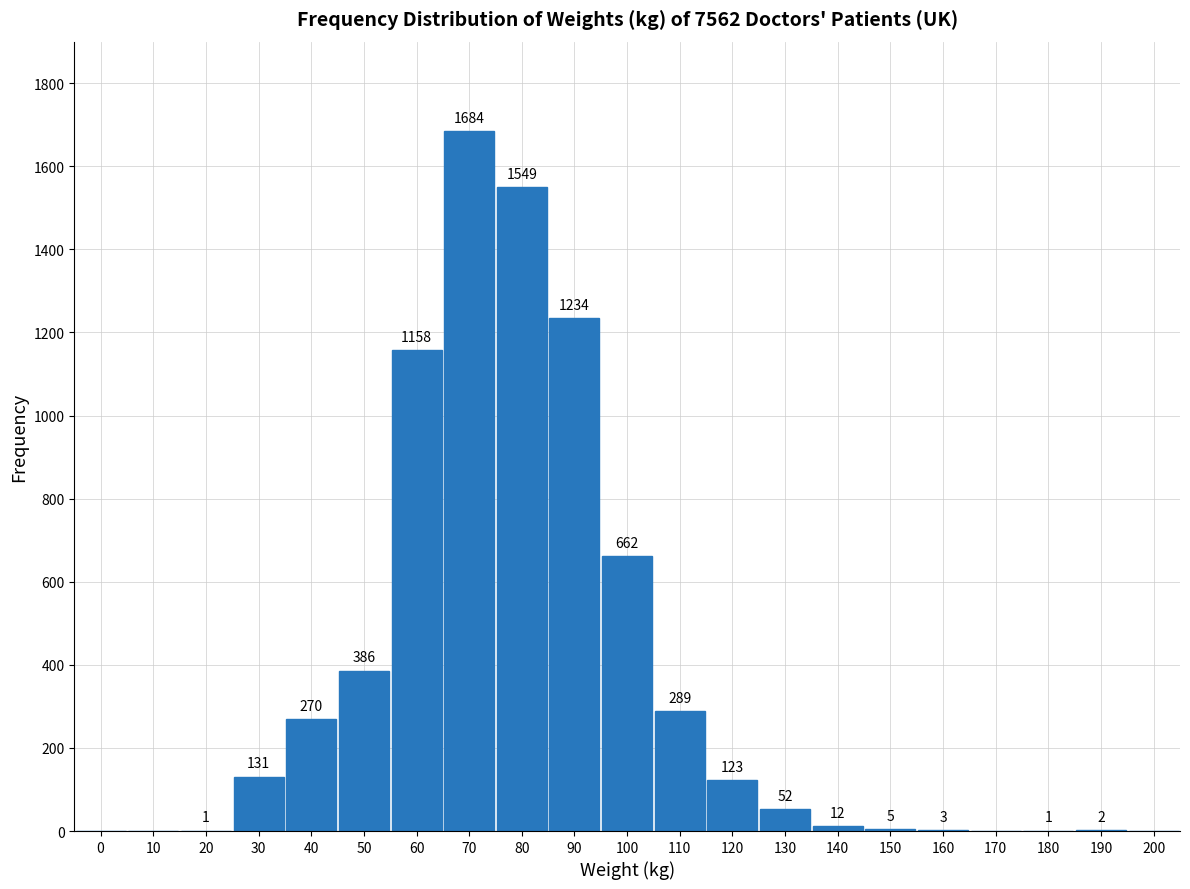

Reading left to right, transcribe all the data shown in this chart.

0=0	10=0	20=1	30=131	40=270	50=386	60=1158	70=1684	80=1549	90=1234	100=662	110=289	120=123	130=52	140=12	150=5	160=3	170=0	180=1	190=2	200=0